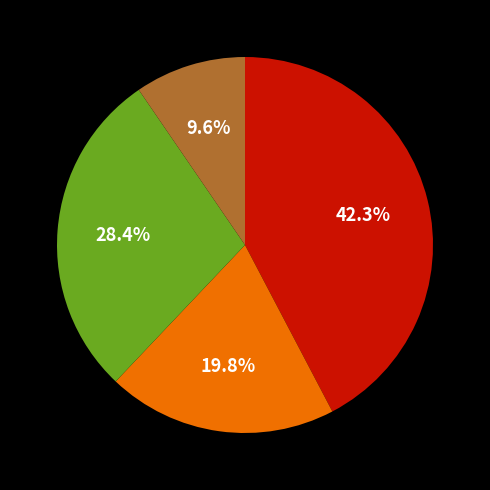

How many segments does this pie chart have?

4